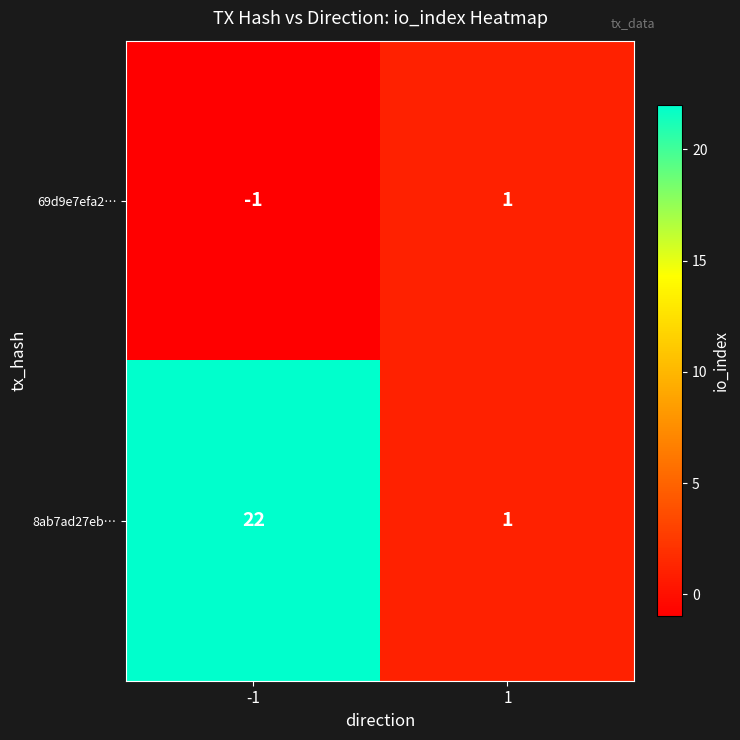

At which category is the sum across all series the highest?

-1